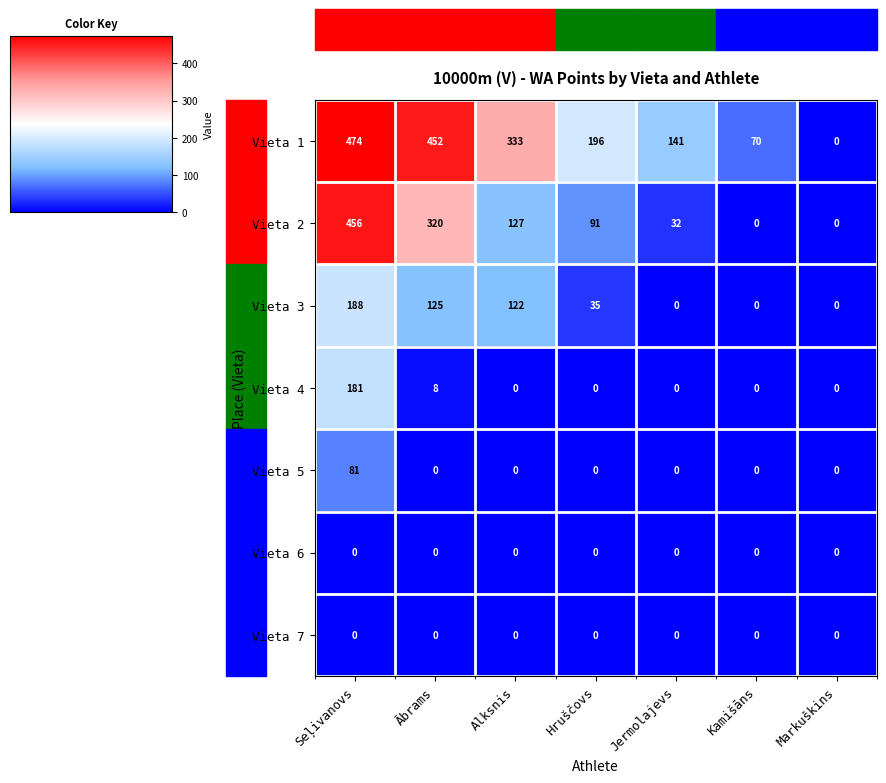

What is the difference between the Vieta 2 values at Jermolajevs and Seļivanovs?

424